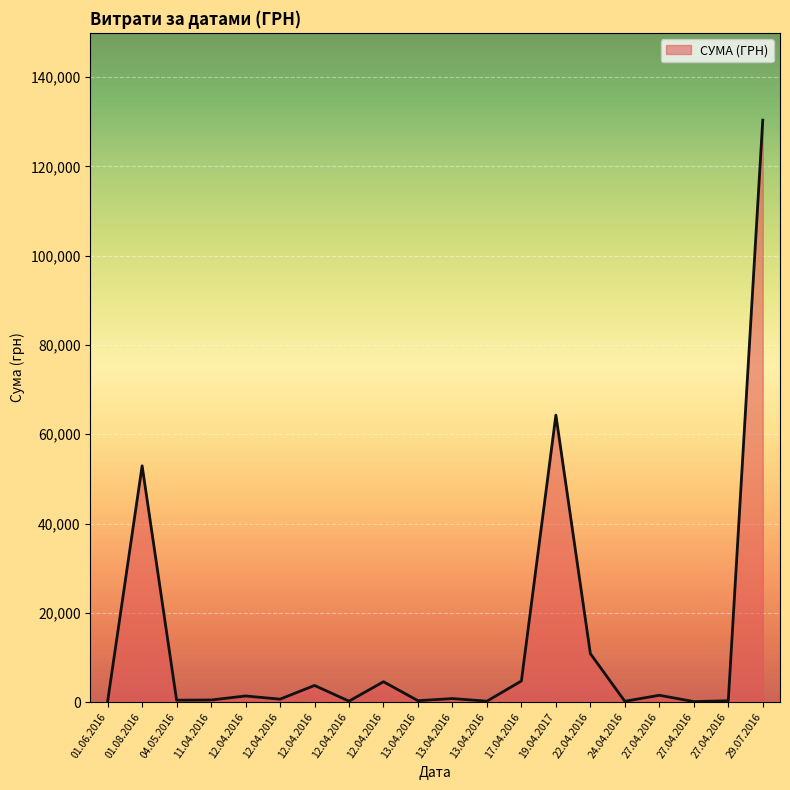

How many lines are shown in the chart?

1